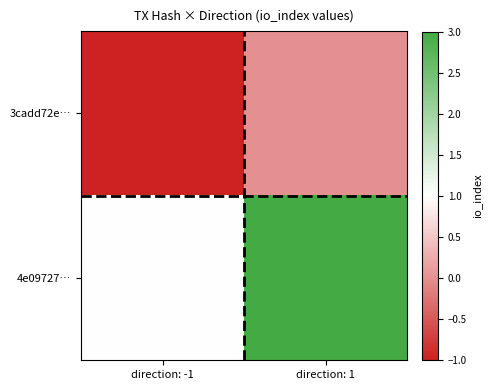

List the series in order of their peak value, lowest first.

3cadd72e…, 4e09727…